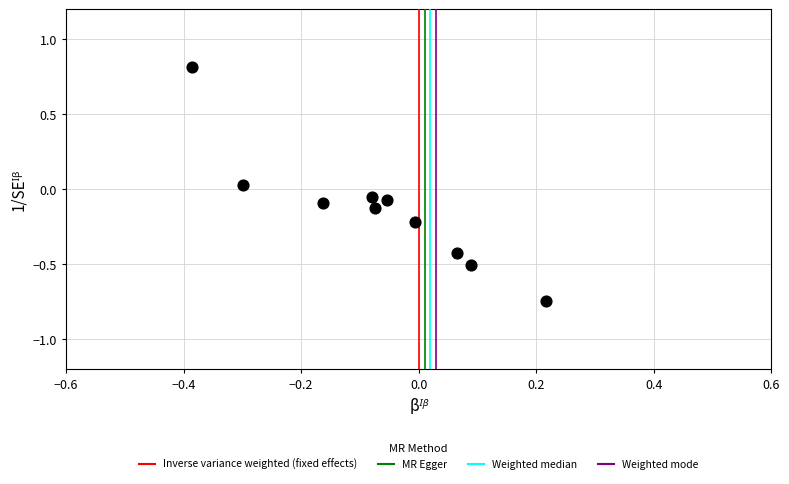

What is the range of X values (max minus min)?

0.6